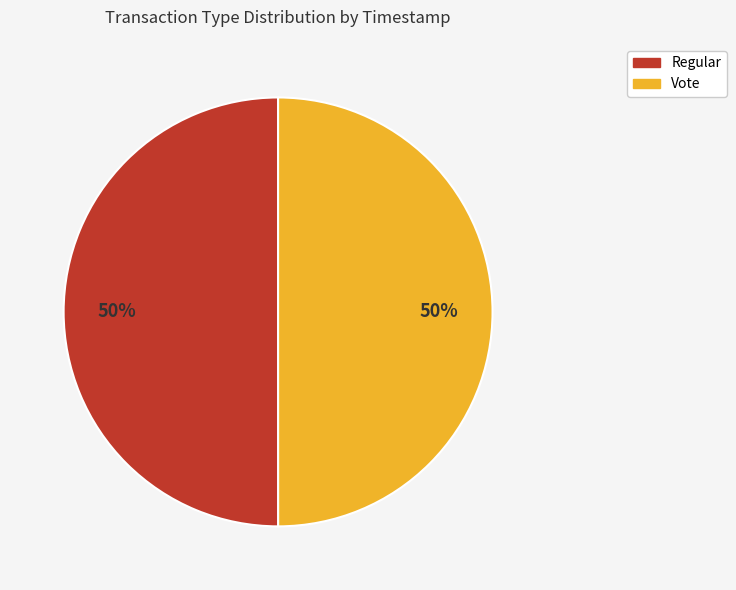

To the nearest percent, what portion does Regular represent?

50%